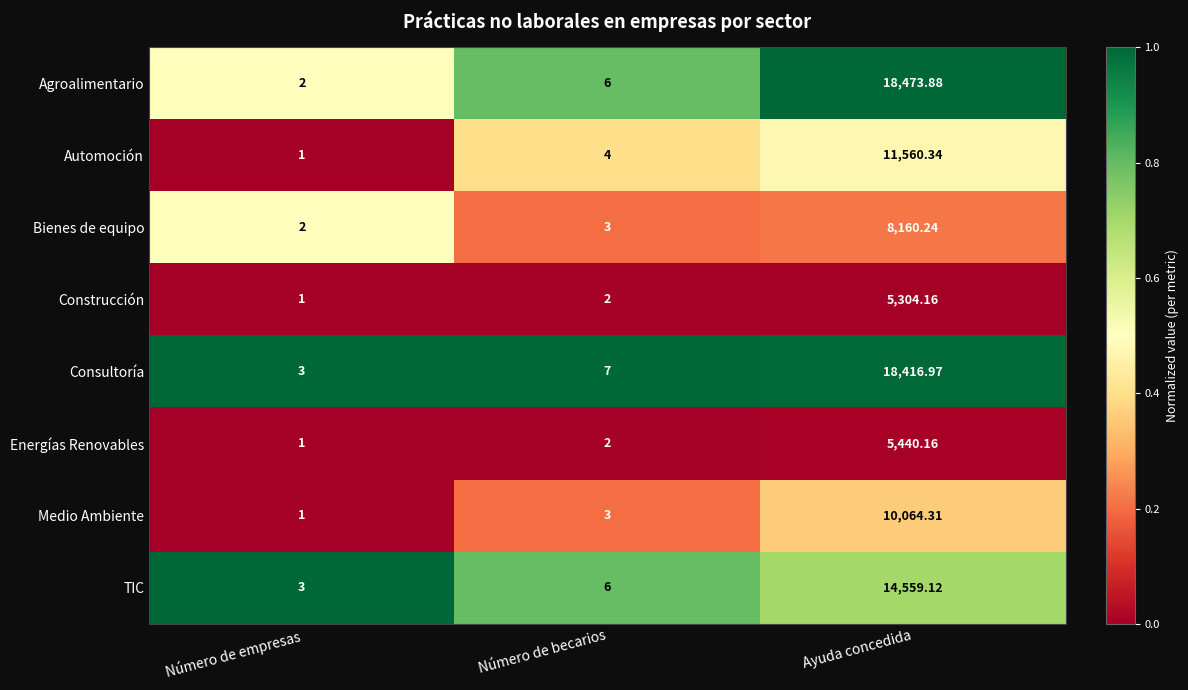

List the labels in order of Construcción value, smallest first.

Número de empresas, Número de becarios, Ayuda concedida